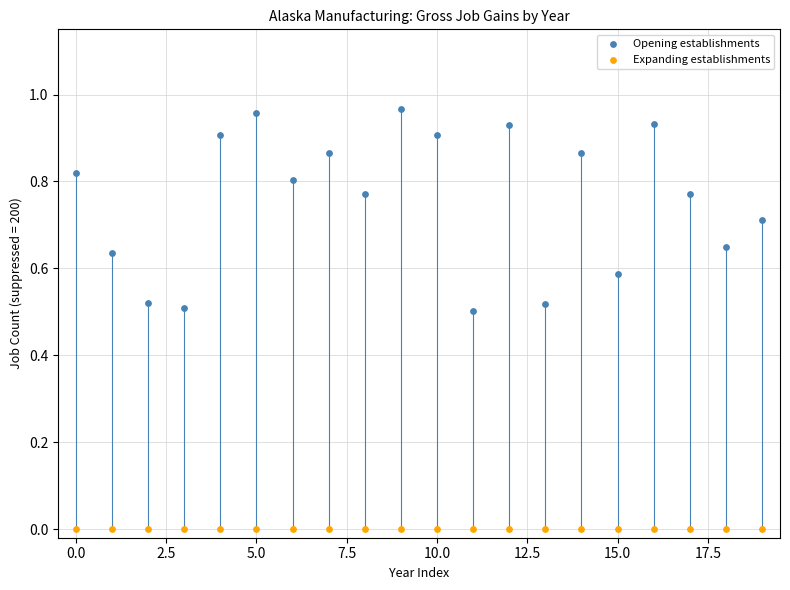

Which series contains the lowest Y value?

Expanding establishments